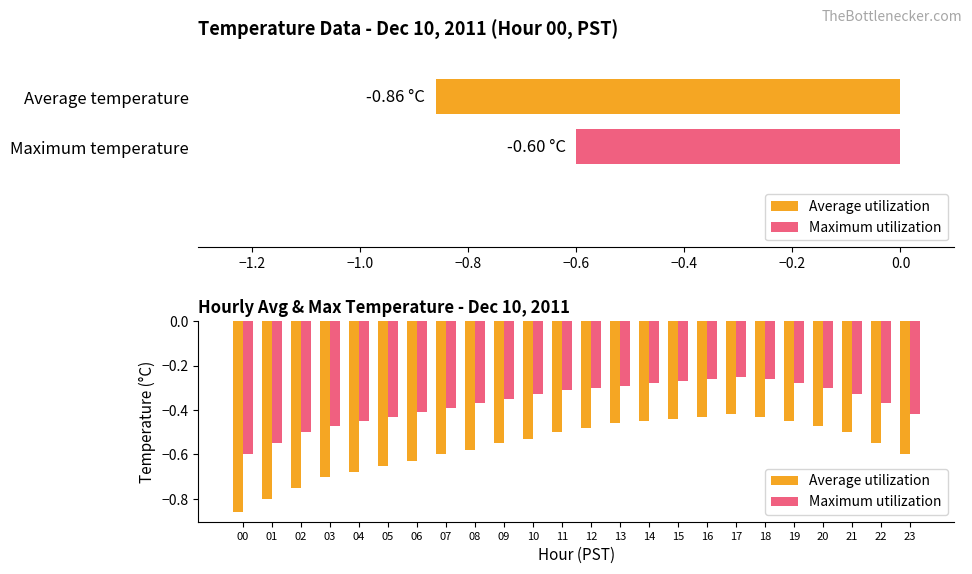

How many bars are there in total?

48